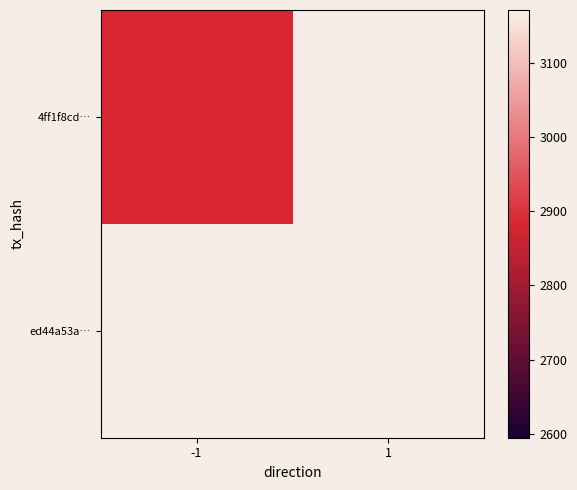

Reading left to right, extract all data points from this chart.

4ff1f8cd4cc2815d2716cd2827d30d6f95cb76b: -1=2883	1=0
ed44a53a992297f4764e6e0a73b37063588ec3b: -1=0	1=0